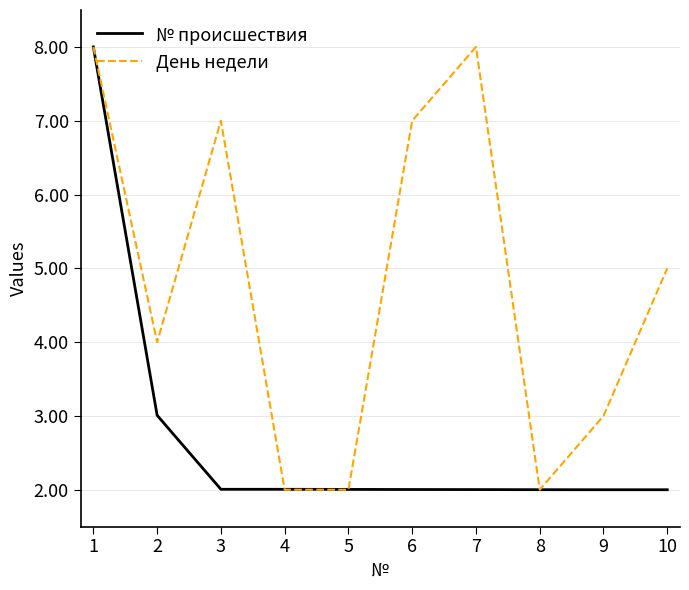

What is the total value across all series at 7?

10.0